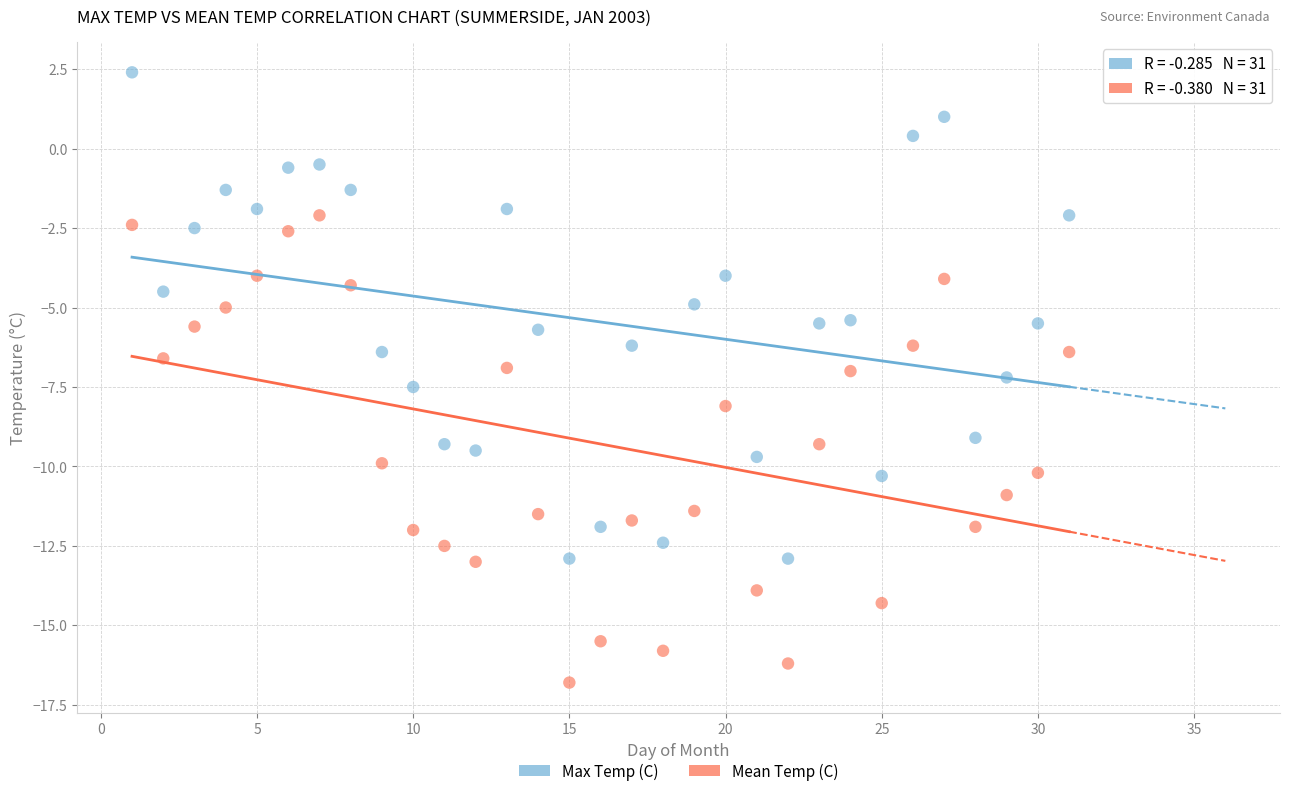

What is the X range (max minus min) for the scatter plot?

30.0